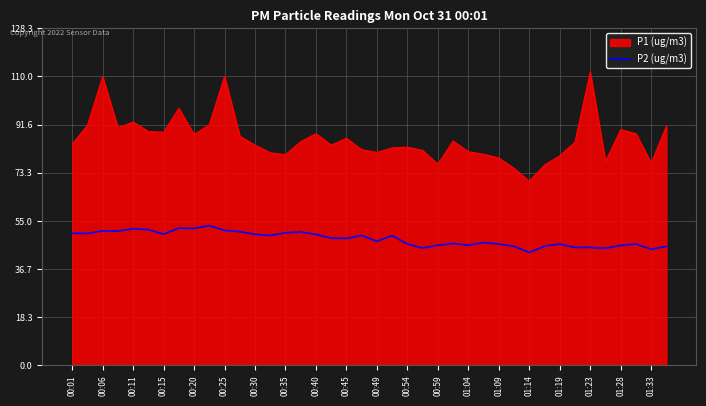

Which series has the widest spread of values?

P1 (ug/m3)